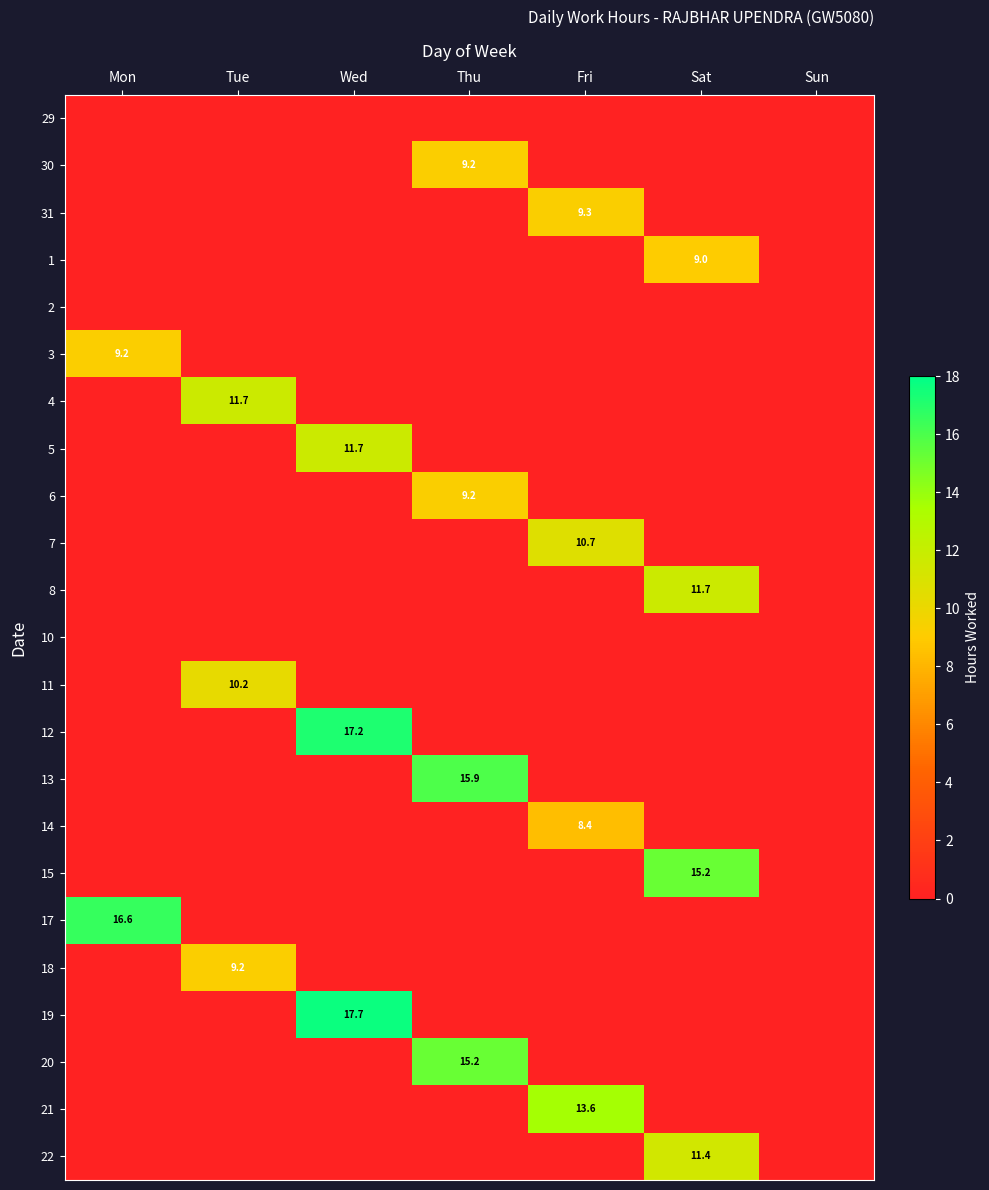

Is it true that 11 equals 10.2 at Tue?

True